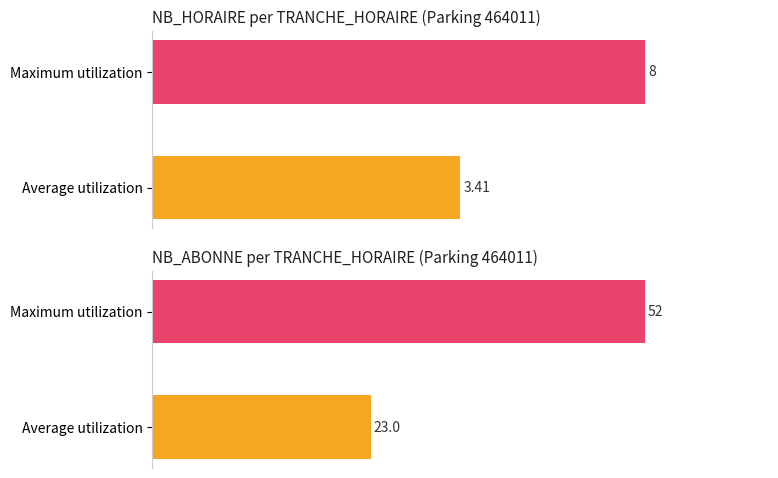

How many groups of bars are there?

2